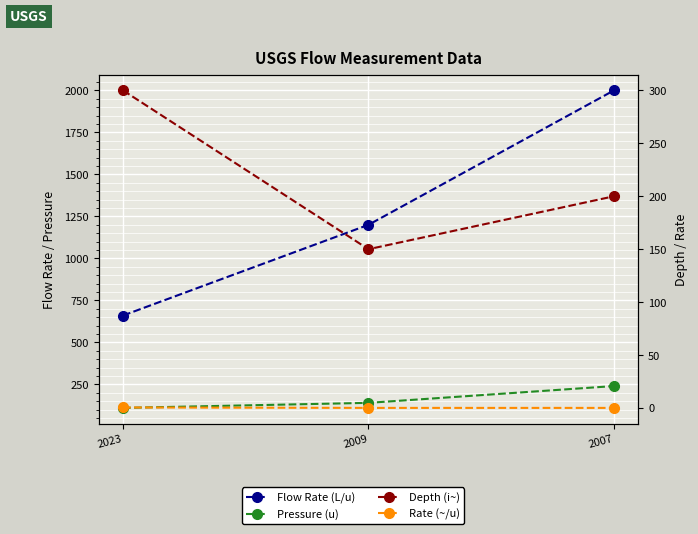

What is the sum of all Depth (i~) values?

650.0